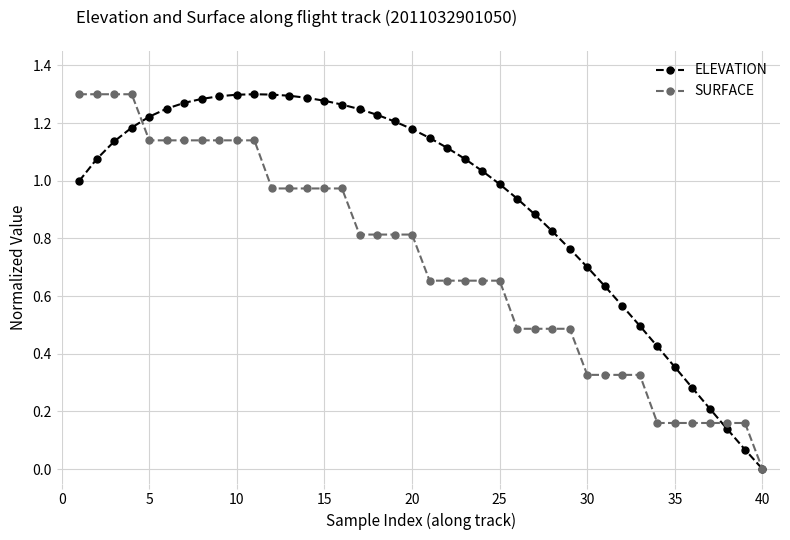

List the series in order of their overall mean, highest first.

ELEVATION, SURFACE